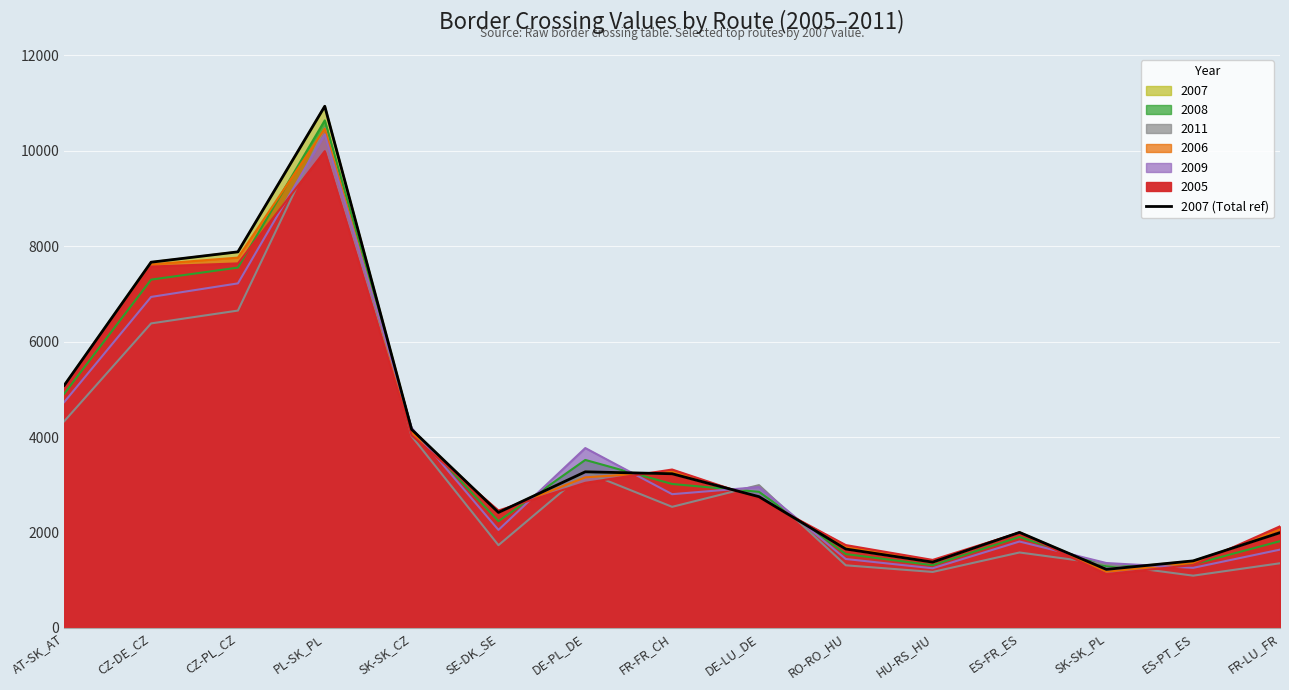

What is the sum of the values at SE-DK_SE and CZ-DE_CZ?

10084